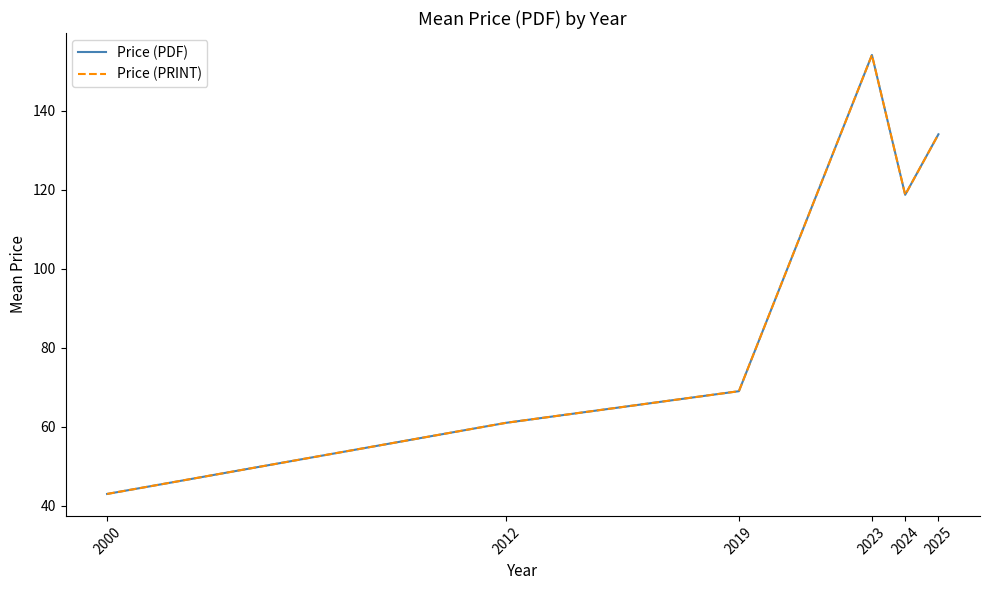

At 2000, list the series in order from smallest to largest.

Price (PDF), Price (PRINT)